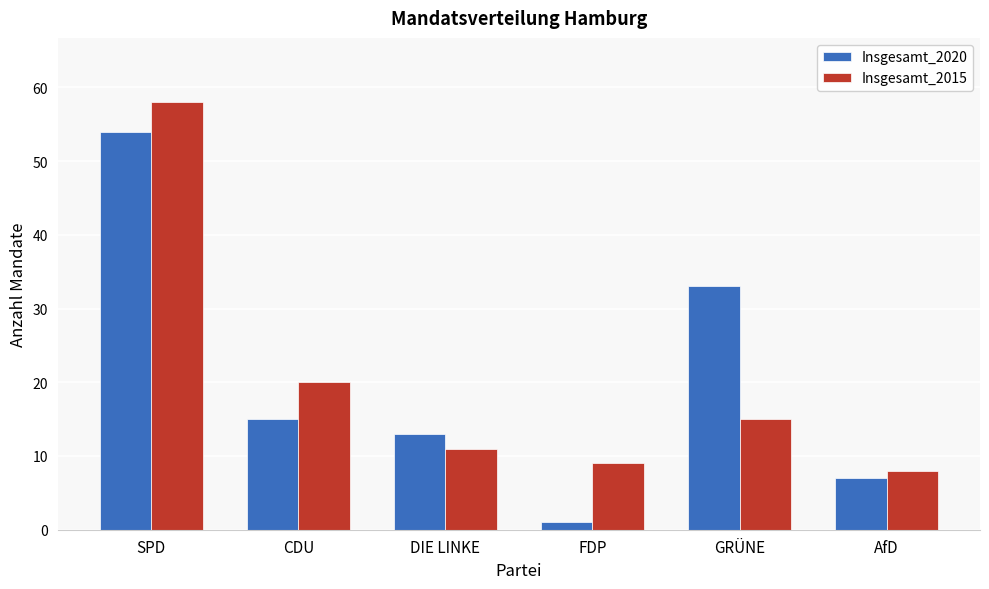

Reading left to right, list all the values displayed in this chart.

Insgesamt_2020: 54	15	13	1	33	7
Insgesamt_2015: 58	20	11	9	15	8